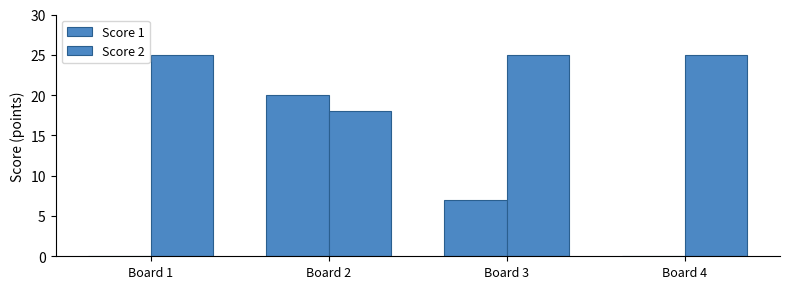

What is the total value across all series at Board 1?

25